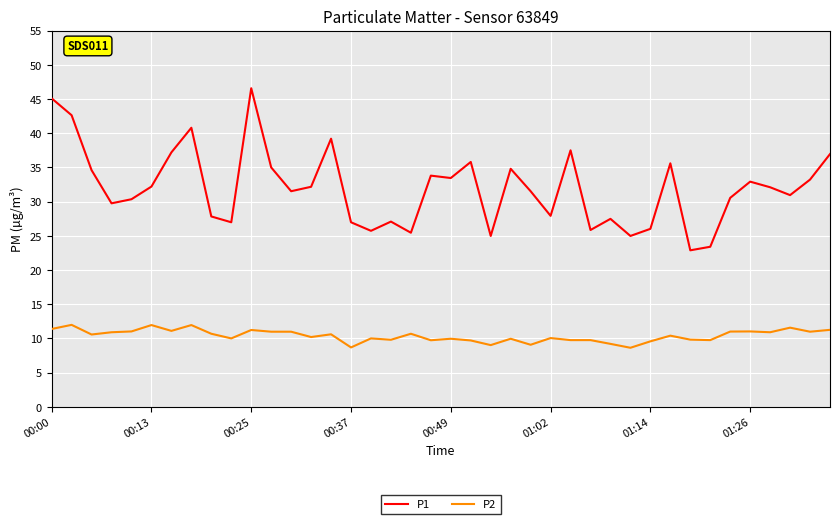

True or false: P2 and P1 intersect in this chart.

False